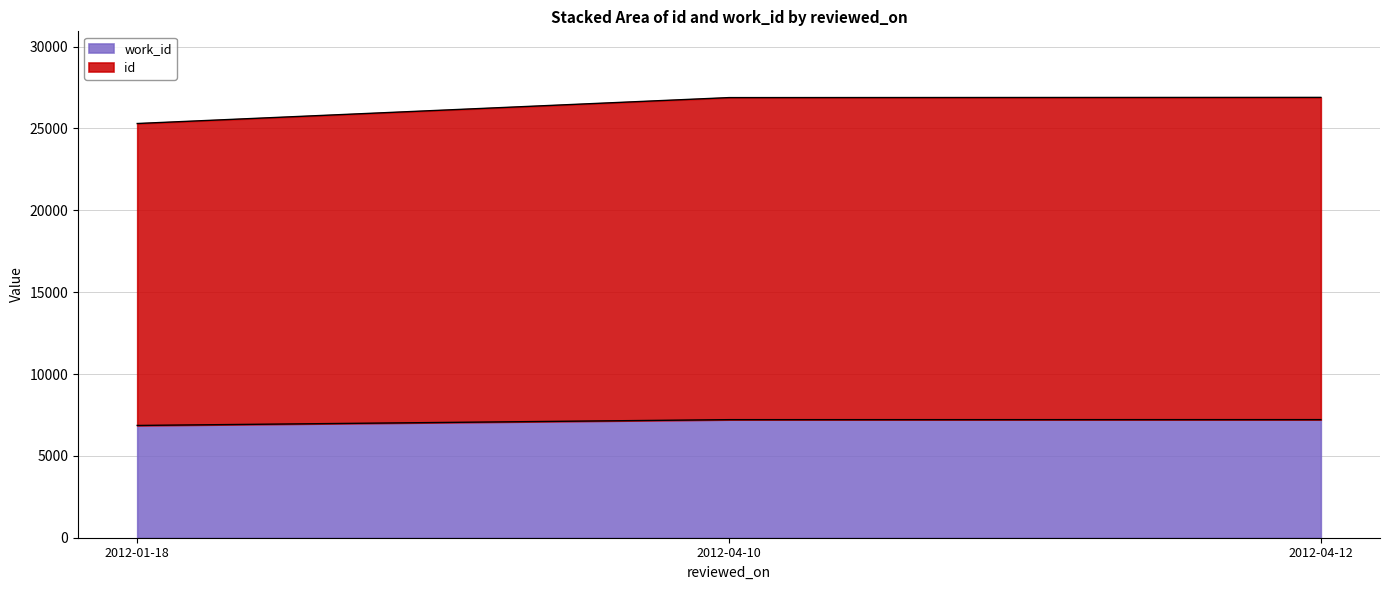

At which label does id reach its minimum?

2012-01-18